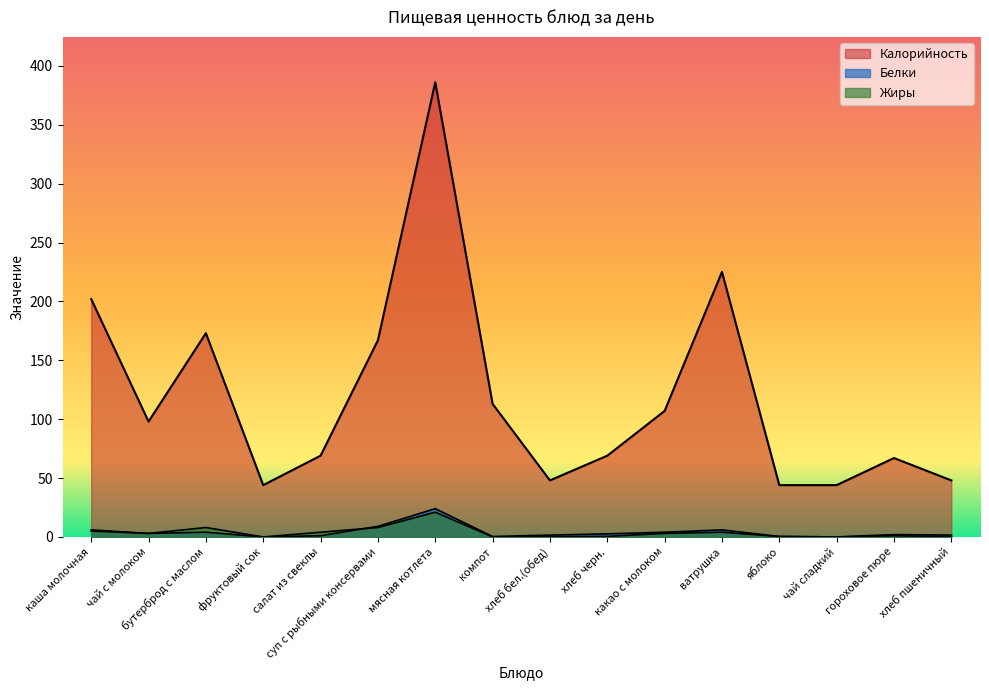

What is the difference between the maximum and minimum values in the Белки series?

24.0